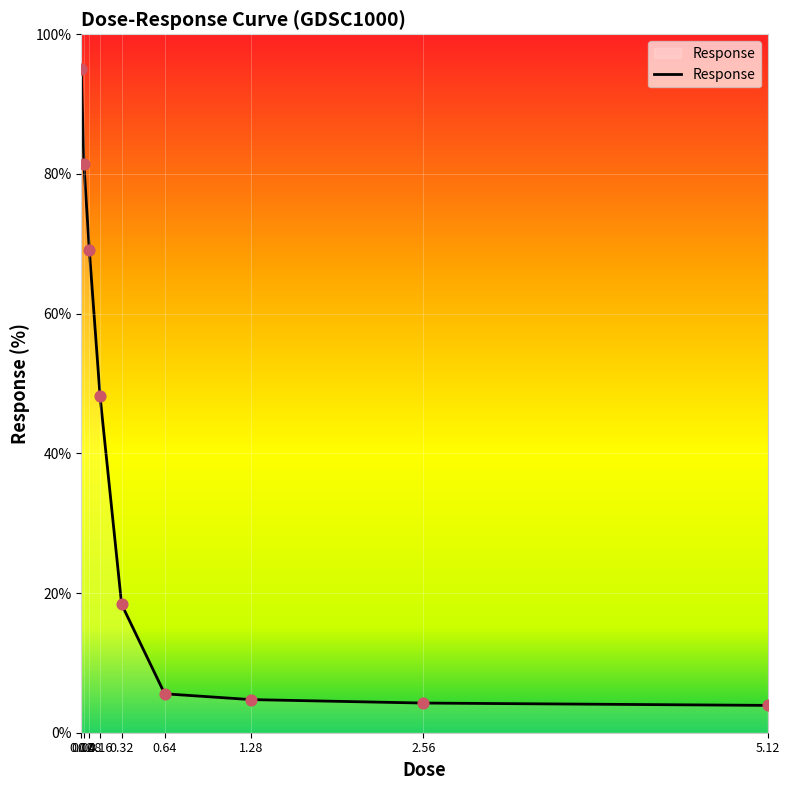

What is the change in value from 1.28 to 5.12?

-0.8